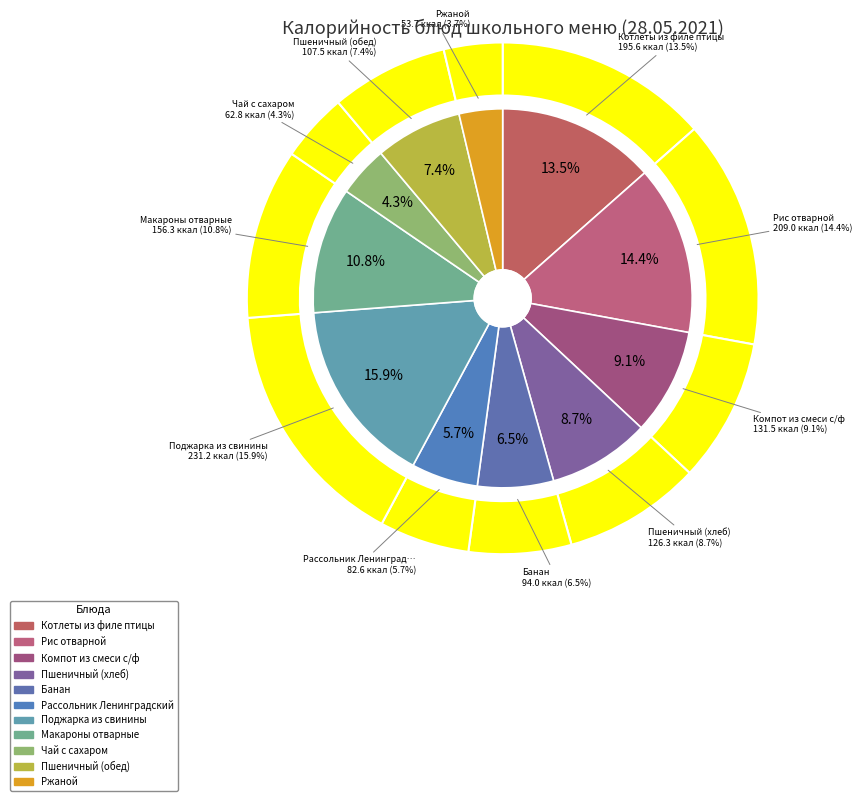

True or false: Рассольник Ленинградский accounts for 1% of the total.

False